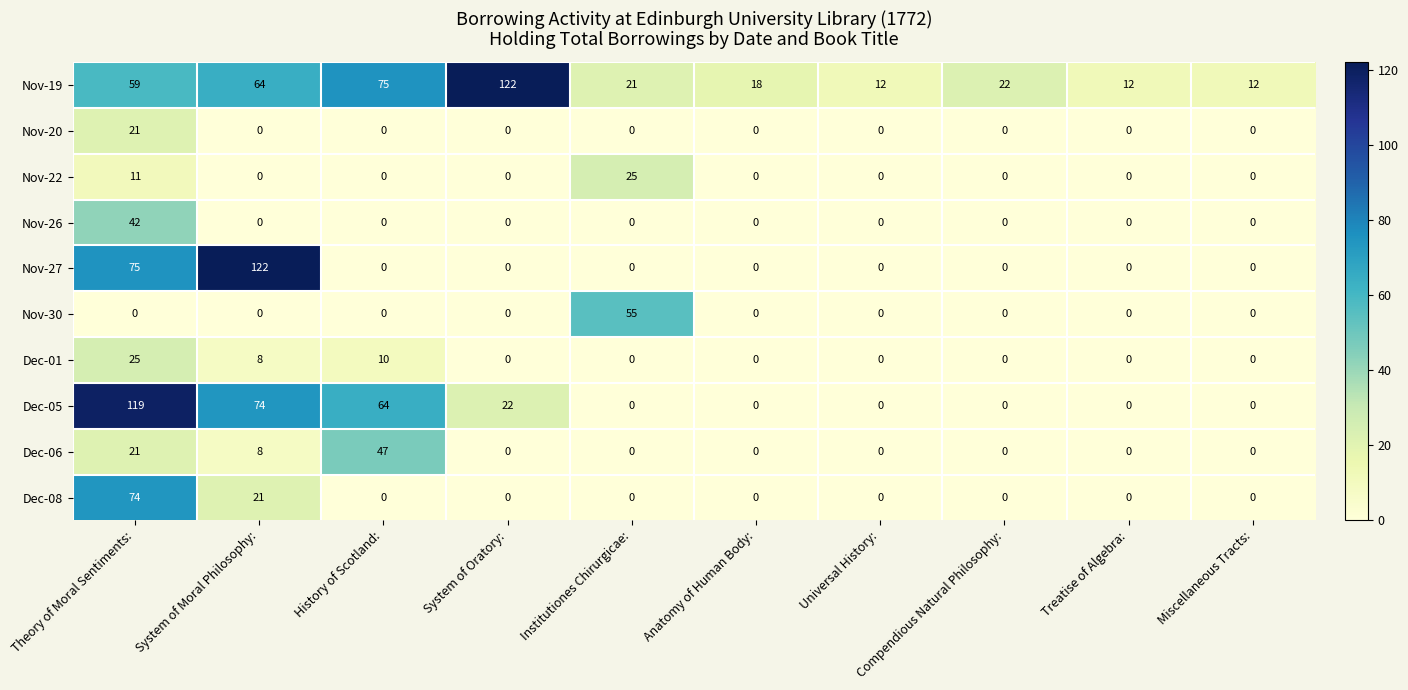

How many values in Nov-26 are above zero?

1